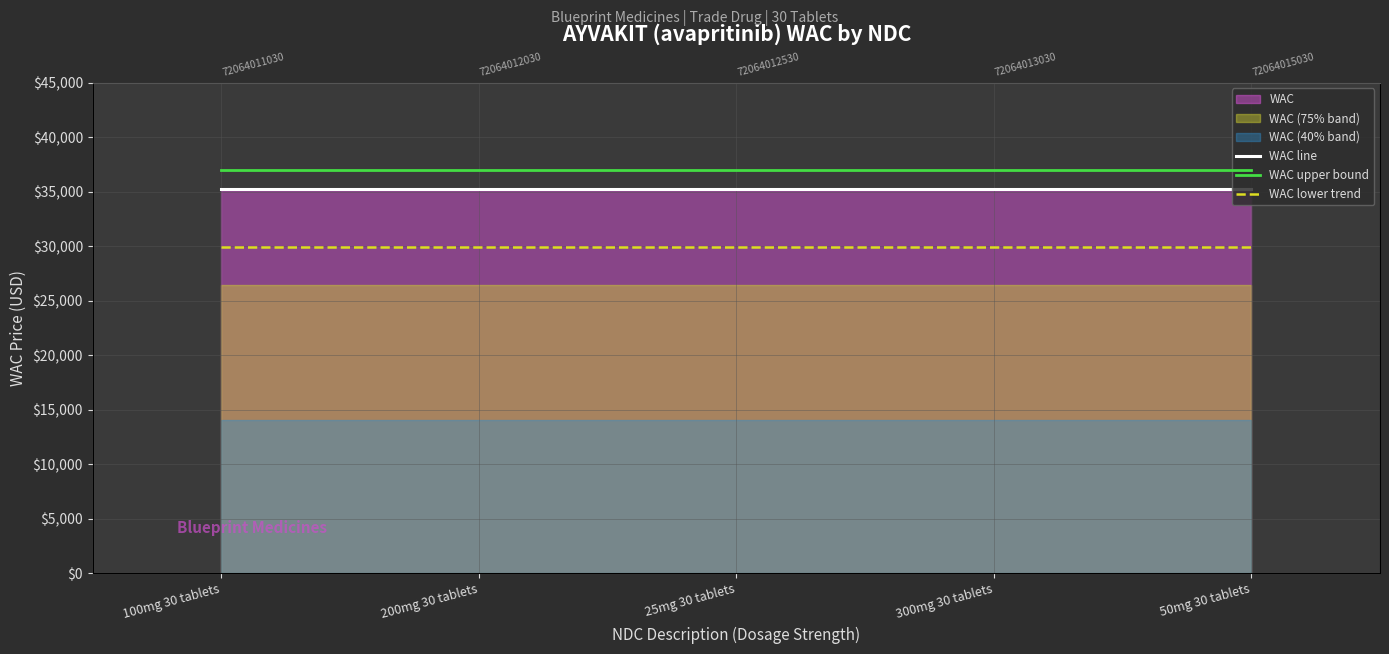

What is the difference between the highest and lowest values at 200mg 30 tablets?

7042.6